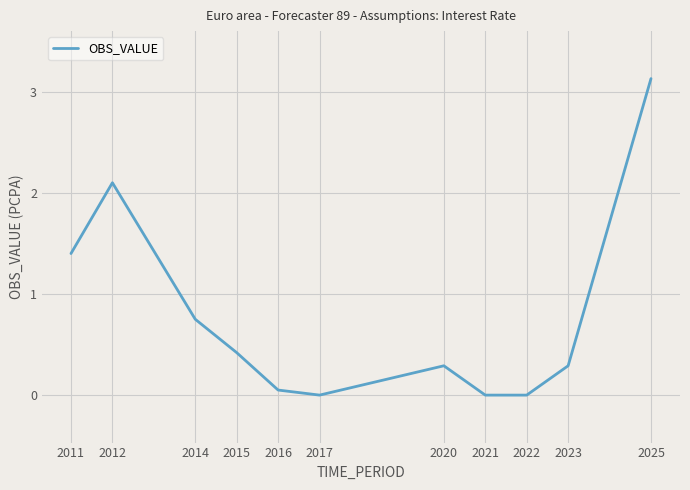

At which category does the data reach its first local peak?

2012